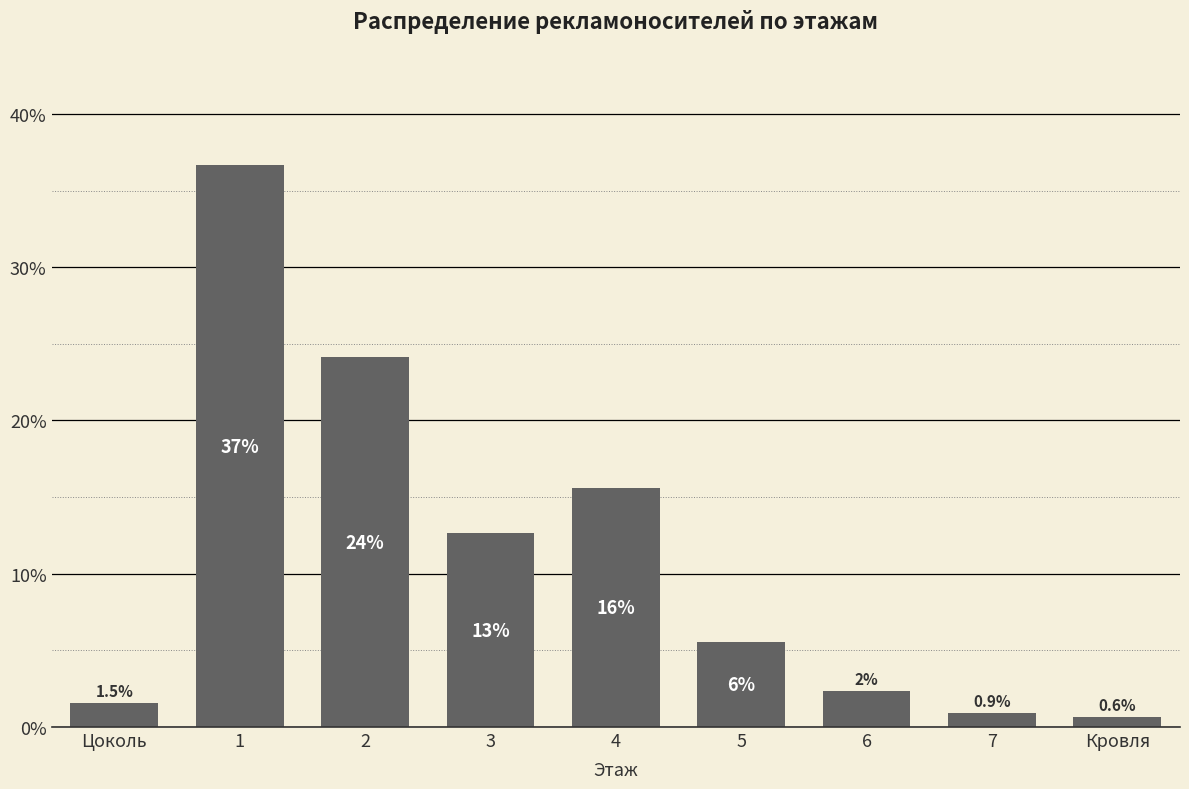

How many bars are there in total?

9